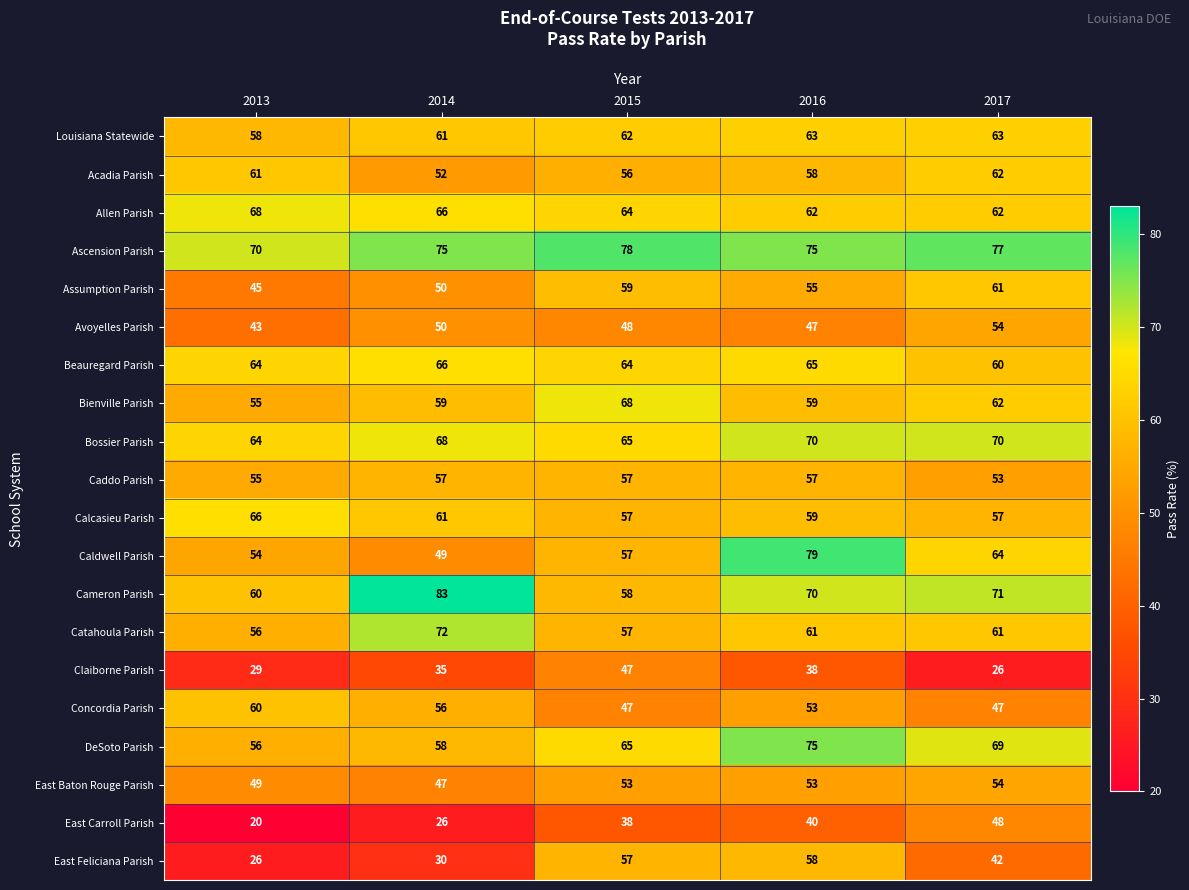

Is the value of Catahoula Parish at 2017 greater than the value of Claiborne Parish at 2014?

Yes